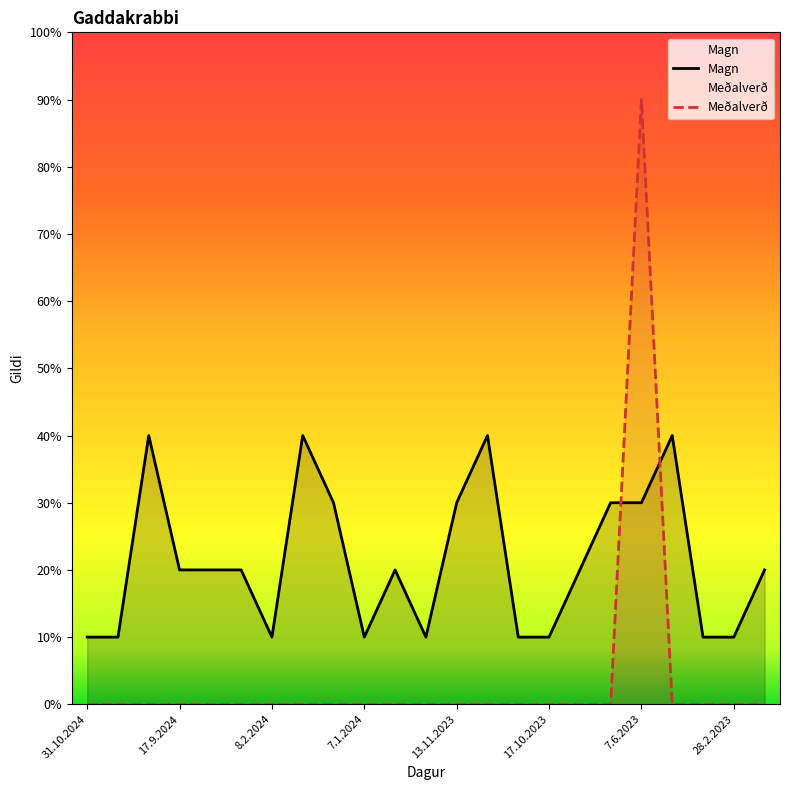

At which category is the sum across all series the highest?

7.6.2023